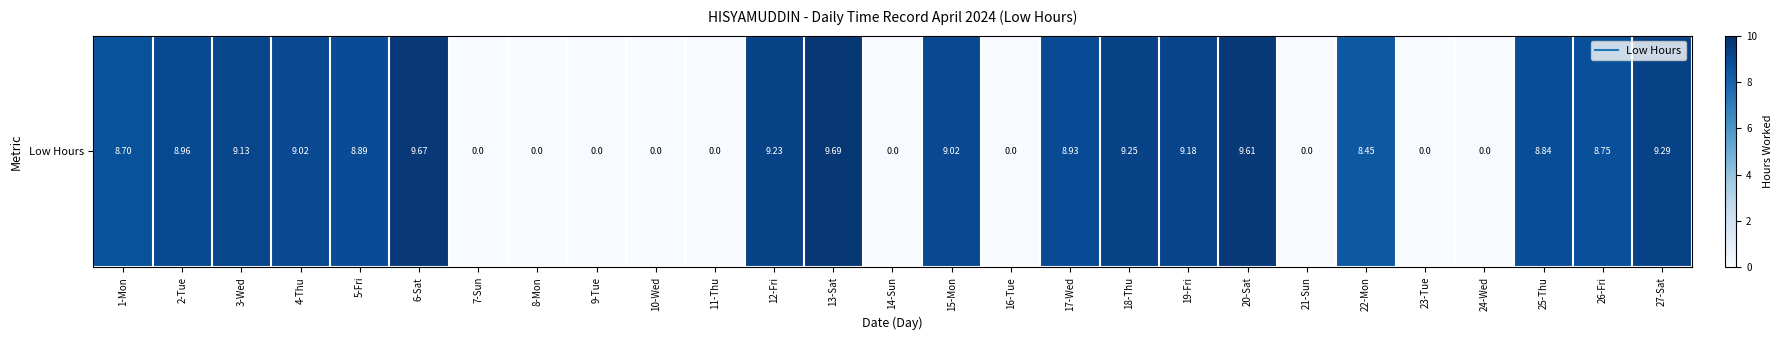

Reading left to right, list all the values displayed in this chart.

8.7	9.0	9.1	9.0	8.9	9.7	0.0	0.0	0.0	0.0	0.0	9.2	9.7	0.0	9.0	0.0	8.9	9.2	9.2	9.6	0.0	8.4	0.0	0.0	8.8	8.8	9.3